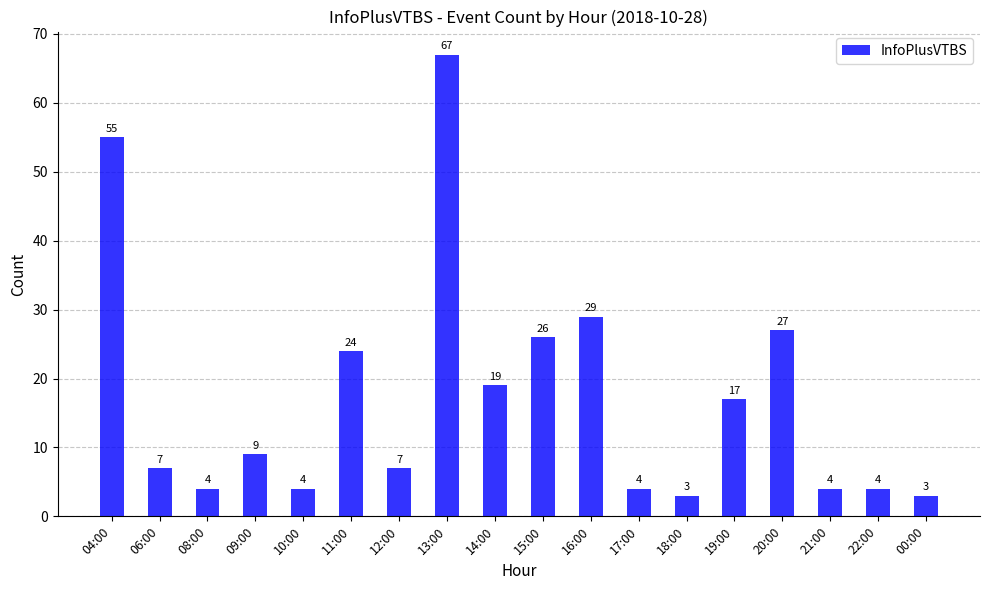

Reading left to right, what are all the values shown in this chart?

55	7	4	9	4	24	7	67	19	26	29	4	3	17	27	4	4	3